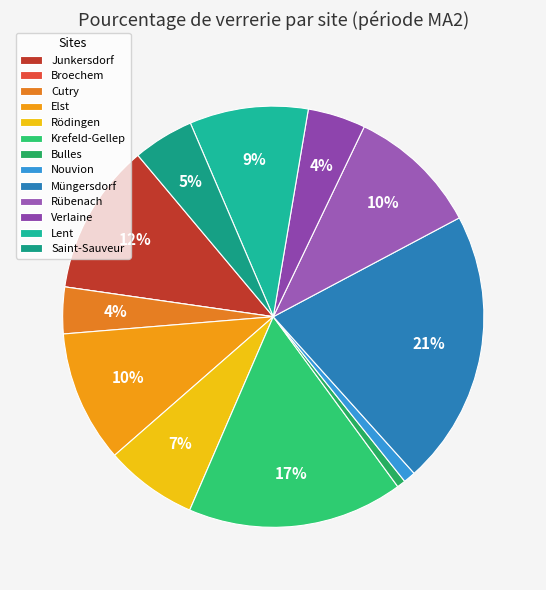

How many segments does this pie chart have?

13